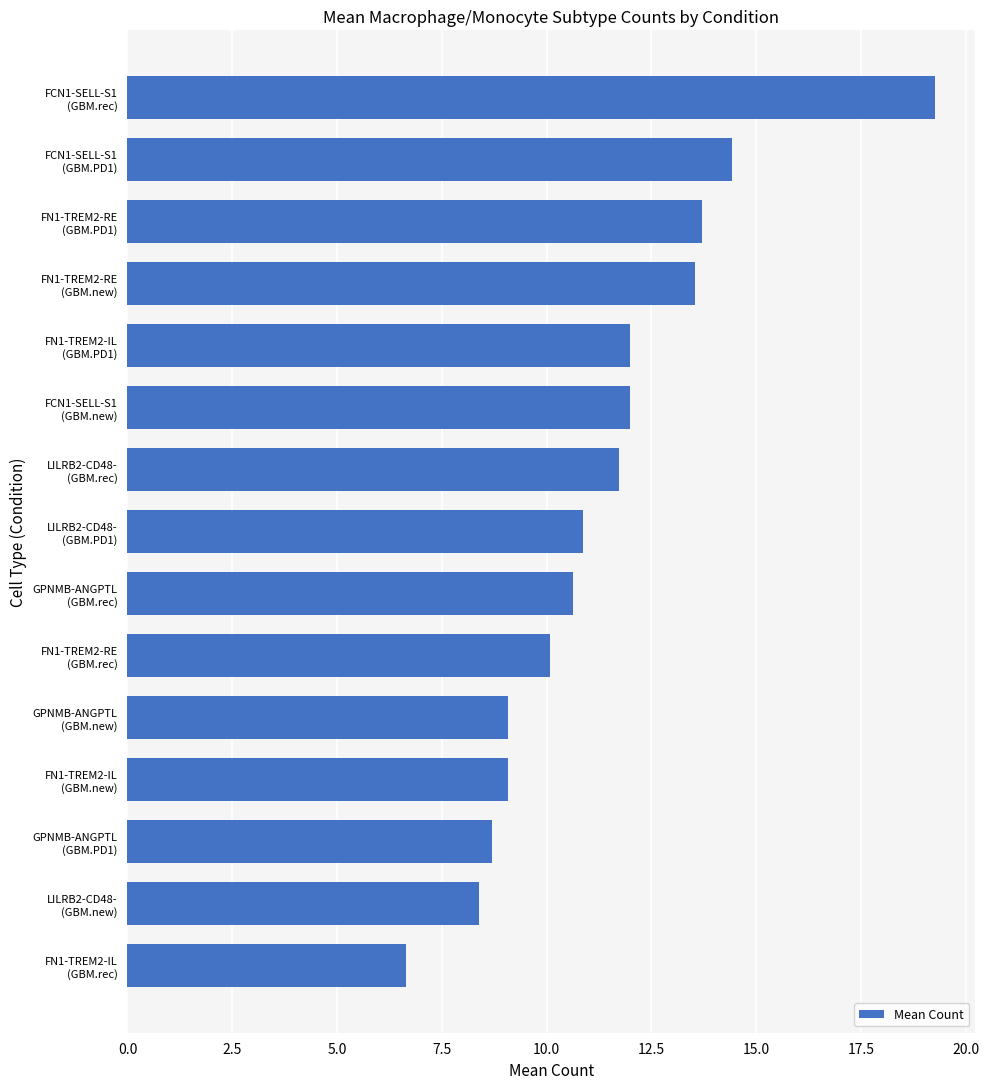

Reading top to bottom, what are all the values shown in this chart?

19.3	14.4	13.7	13.5	12.0	12.0	11.7	10.9	10.6	10.1	9.1	9.1	8.7	8.4	6.6